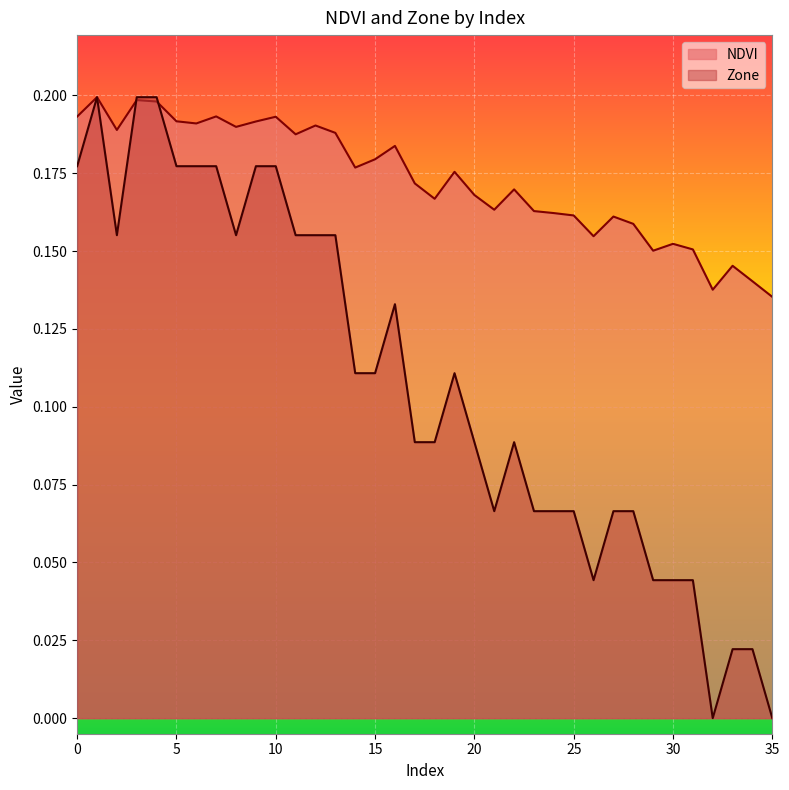

How many interior local valleys does the Zone series have?

5